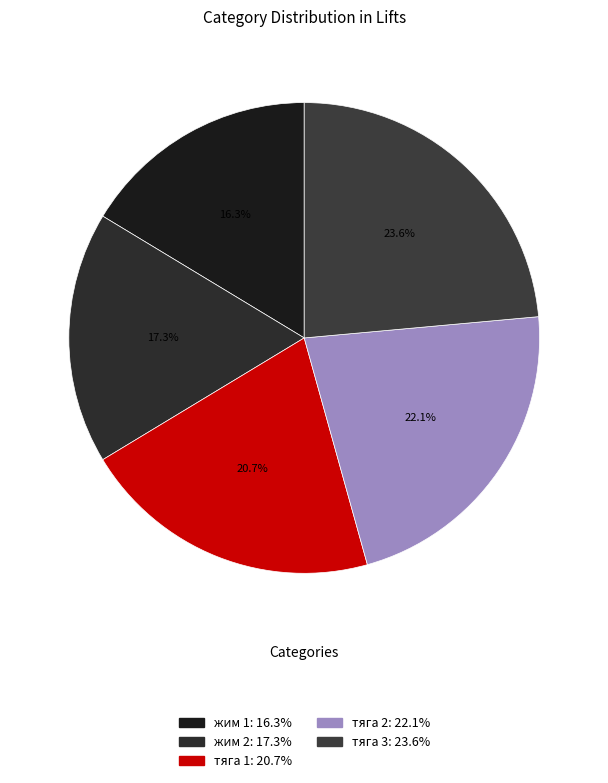

Count the number of slices in the pie.

5